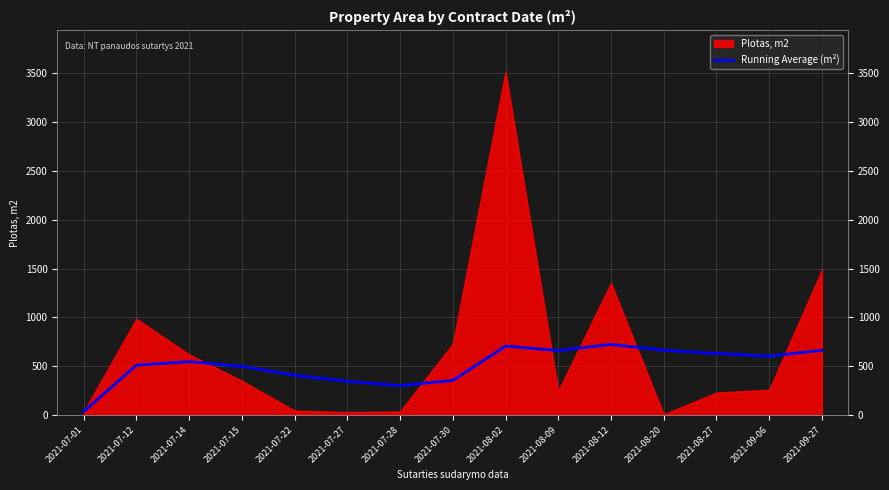

Count the number of values greater than 548.

8